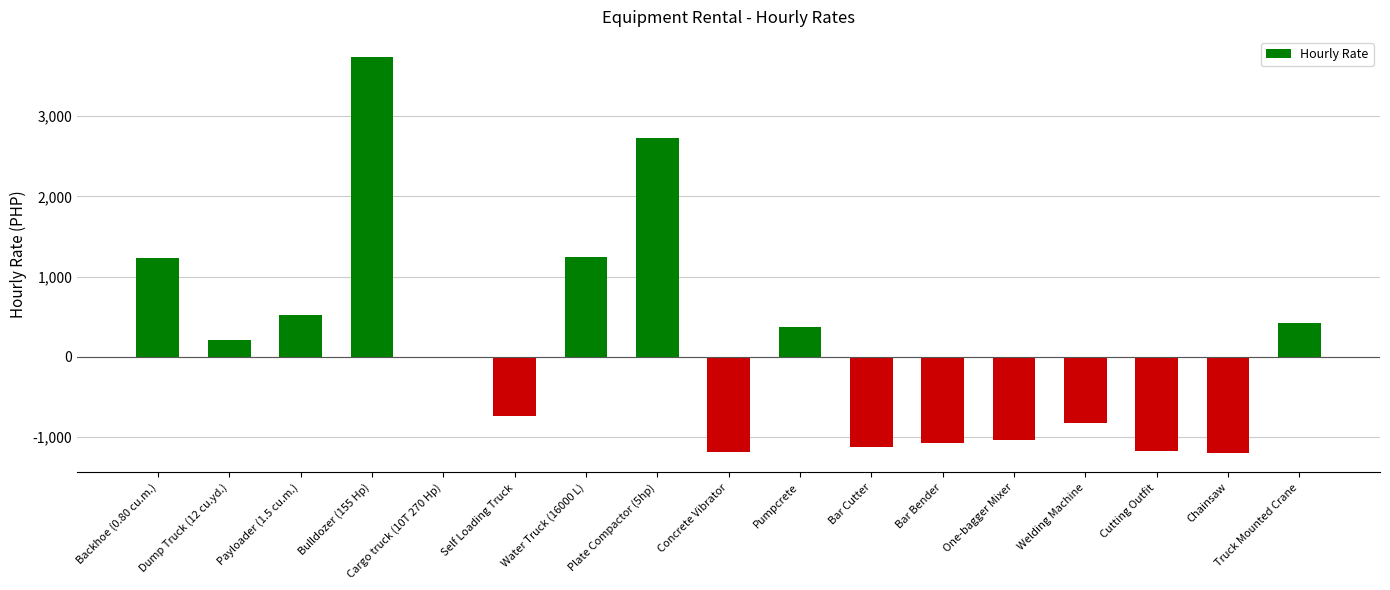

What is the sum of all values?

2108.0